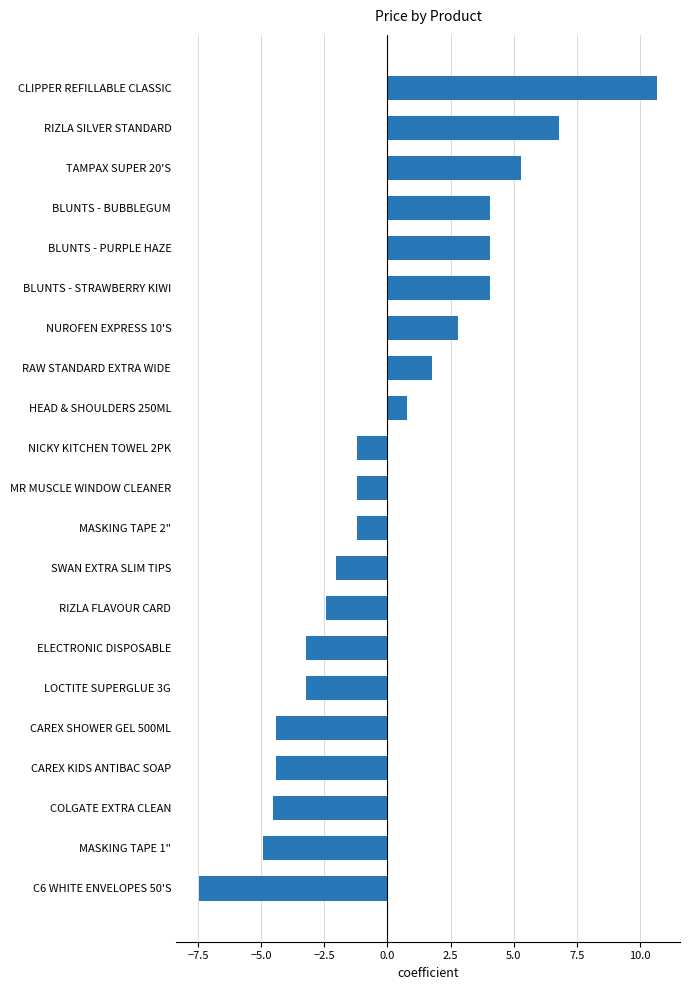

The chart shows a value of -7.5 at C6 WHITE ENVELOPES 50'S. True or false?

True